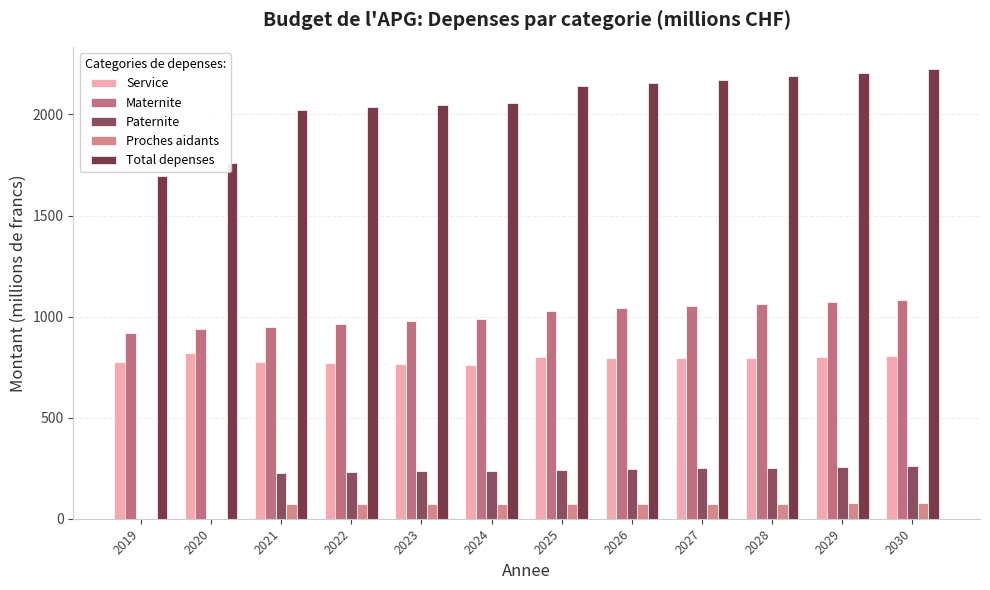

The Proches aidants series shows 25.1 at 2030. True or false?

False